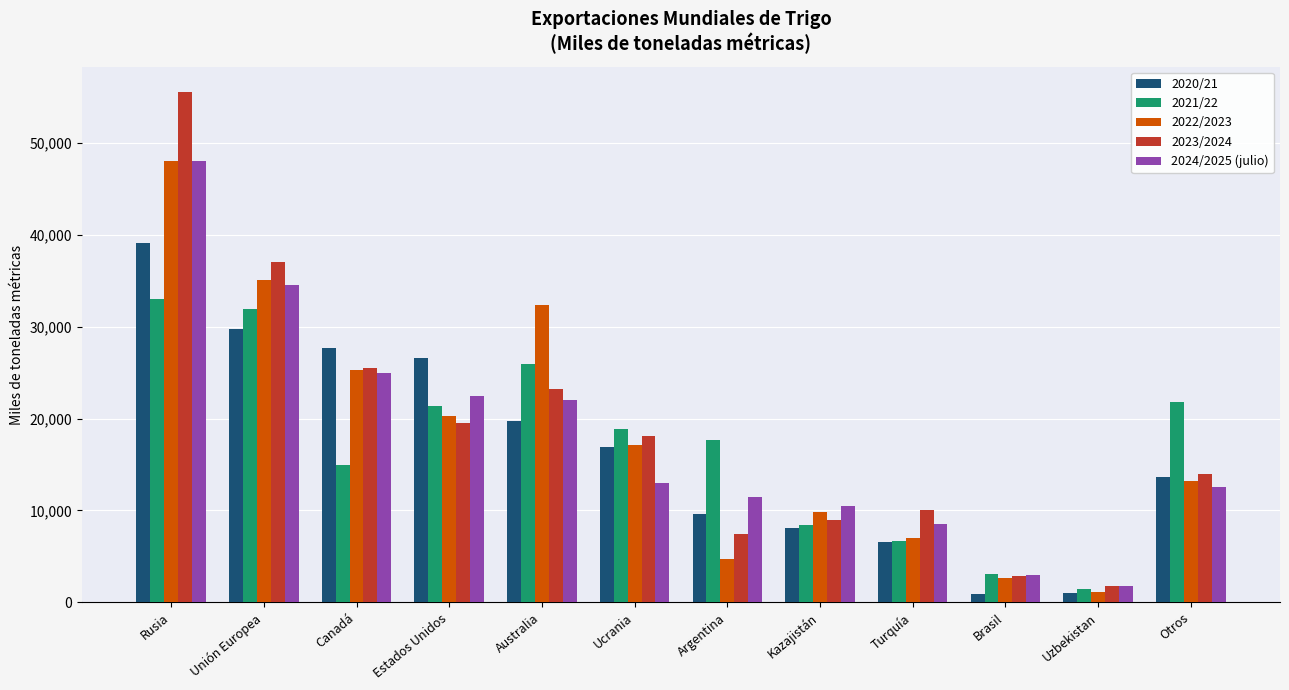

What is the greatest value displayed?

55500